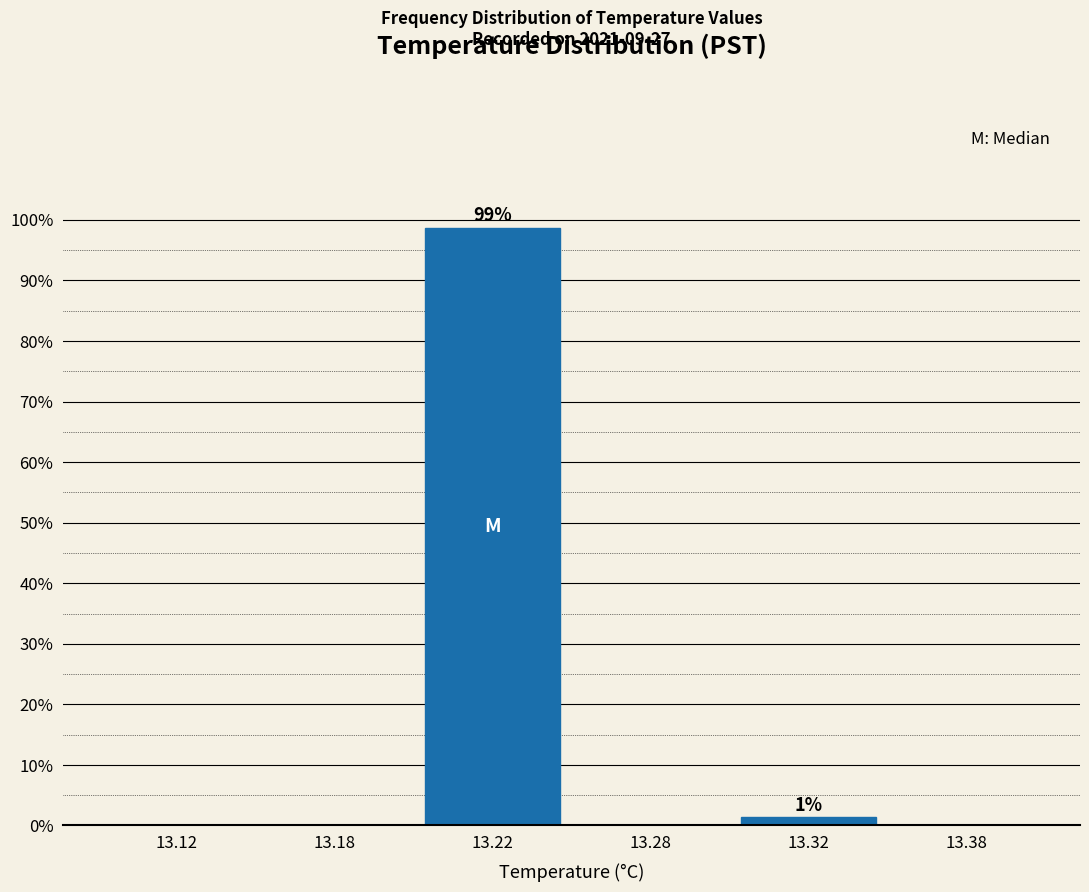

Reading left to right, extract all data points from this chart.

13.12=0.0	13.18=0.0	13.22=98.7	13.28=0.0	13.32=1.3	13.38=0.0